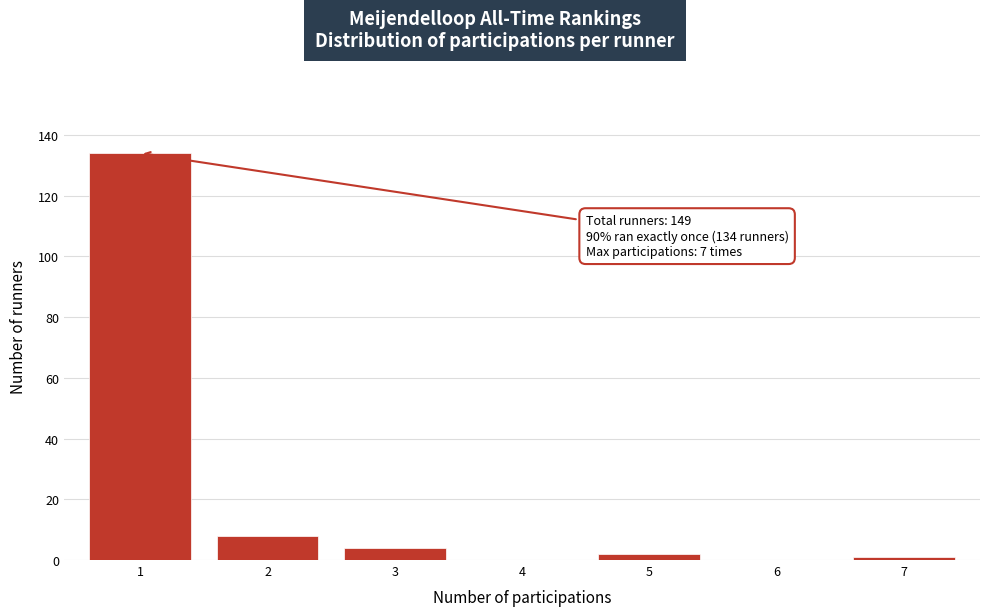

Reading left to right, list all the values displayed in this chart.

1=134	2=8	3=4	4=0	5=2	6=0	7=1